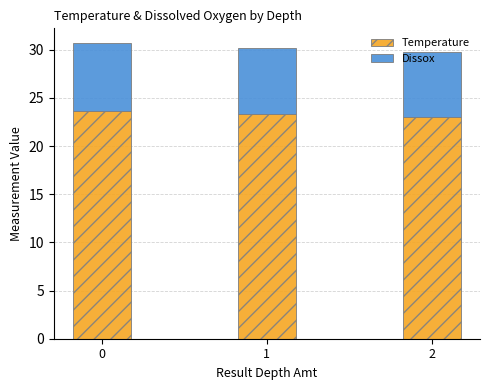

The Temperature series shows 9.1 at 1. True or false?

False